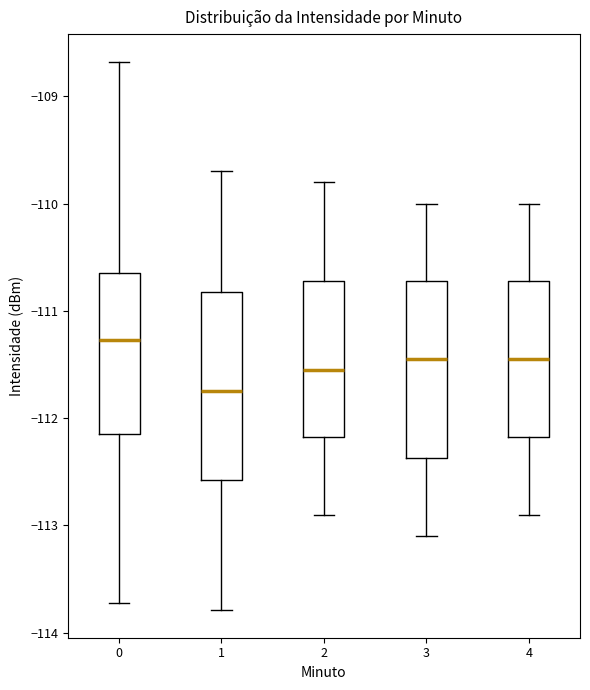

Reading left to right, transcribe this box plot: for each box, give where its median line is, the range the box spans, and where its two whiskers end, as read against the y-axis. The values are not printed on the chart, so give them approximately, as read against the axis.

0: median -111.3, box -112.2 to -110.6, whiskers -113.7 to -108.7
1: median -111.7, box -112.6 to -110.8, whiskers -113.8 to -109.7
2: median -111.5, box -112.2 to -110.7, whiskers -112.9 to -109.8
3: median -111.4, box -112.4 to -110.7, whiskers -113.1 to -110.0
4: median -111.4, box -112.2 to -110.7, whiskers -112.9 to -110.0